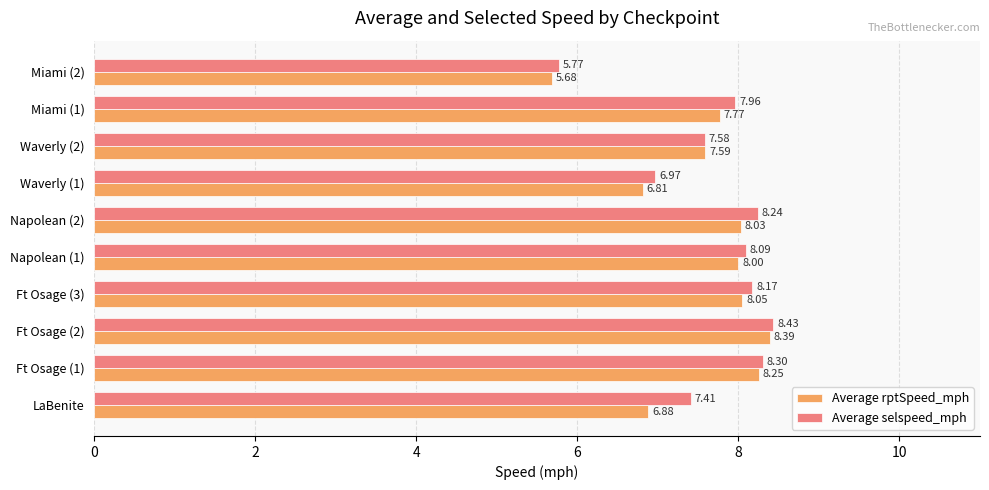

List the labels in order of Average rptSpeed_mph value, largest first.

Ft Osage (2), Ft Osage (1), Ft Osage (3), Napolean (2), Napolean (1), Miami (1), Waverly (2), LaBenite, Waverly (1), Miami (2)